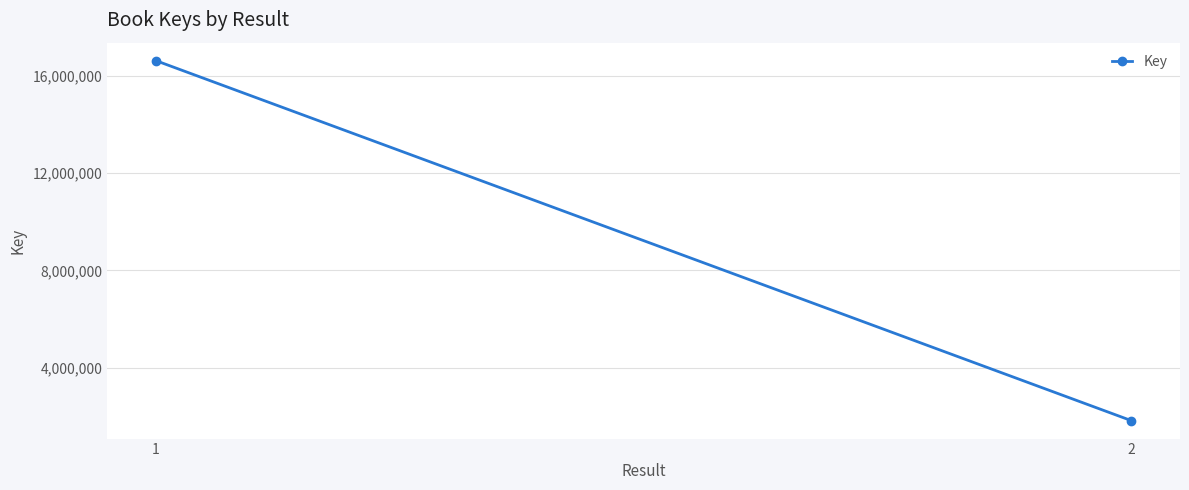

The chart shows a value of 6762376 at 1. True or false?

False